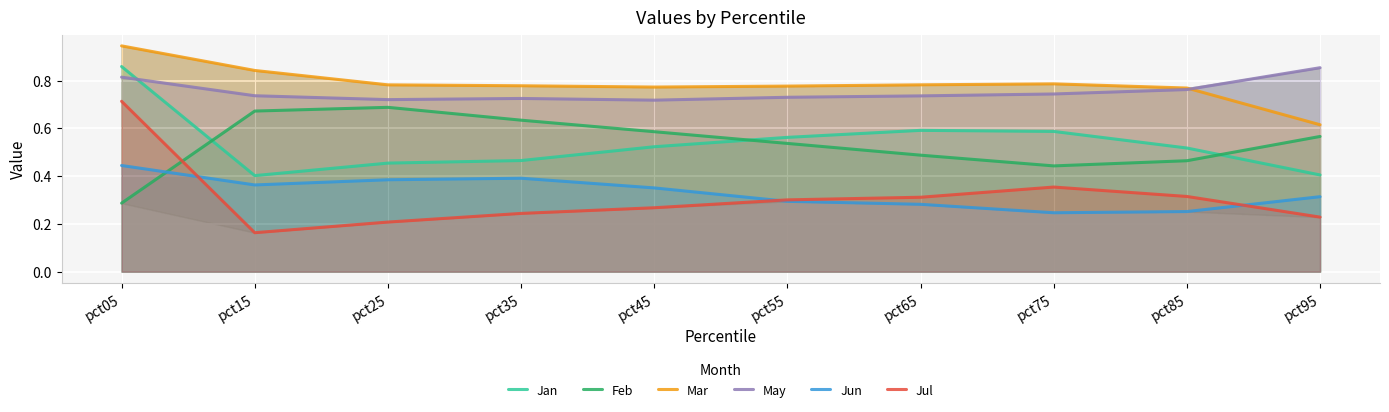

Does the chart display data point markers on the line(s)?

No